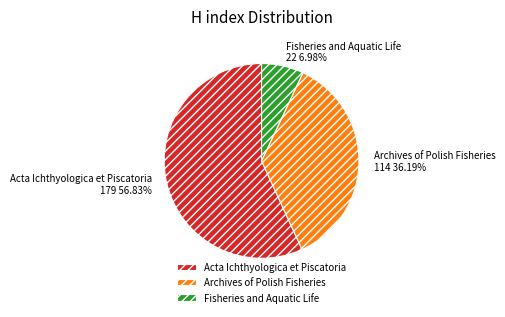

True or false: Acta Ichthyologica et Piscatoria accounts for 71% of the total.

False